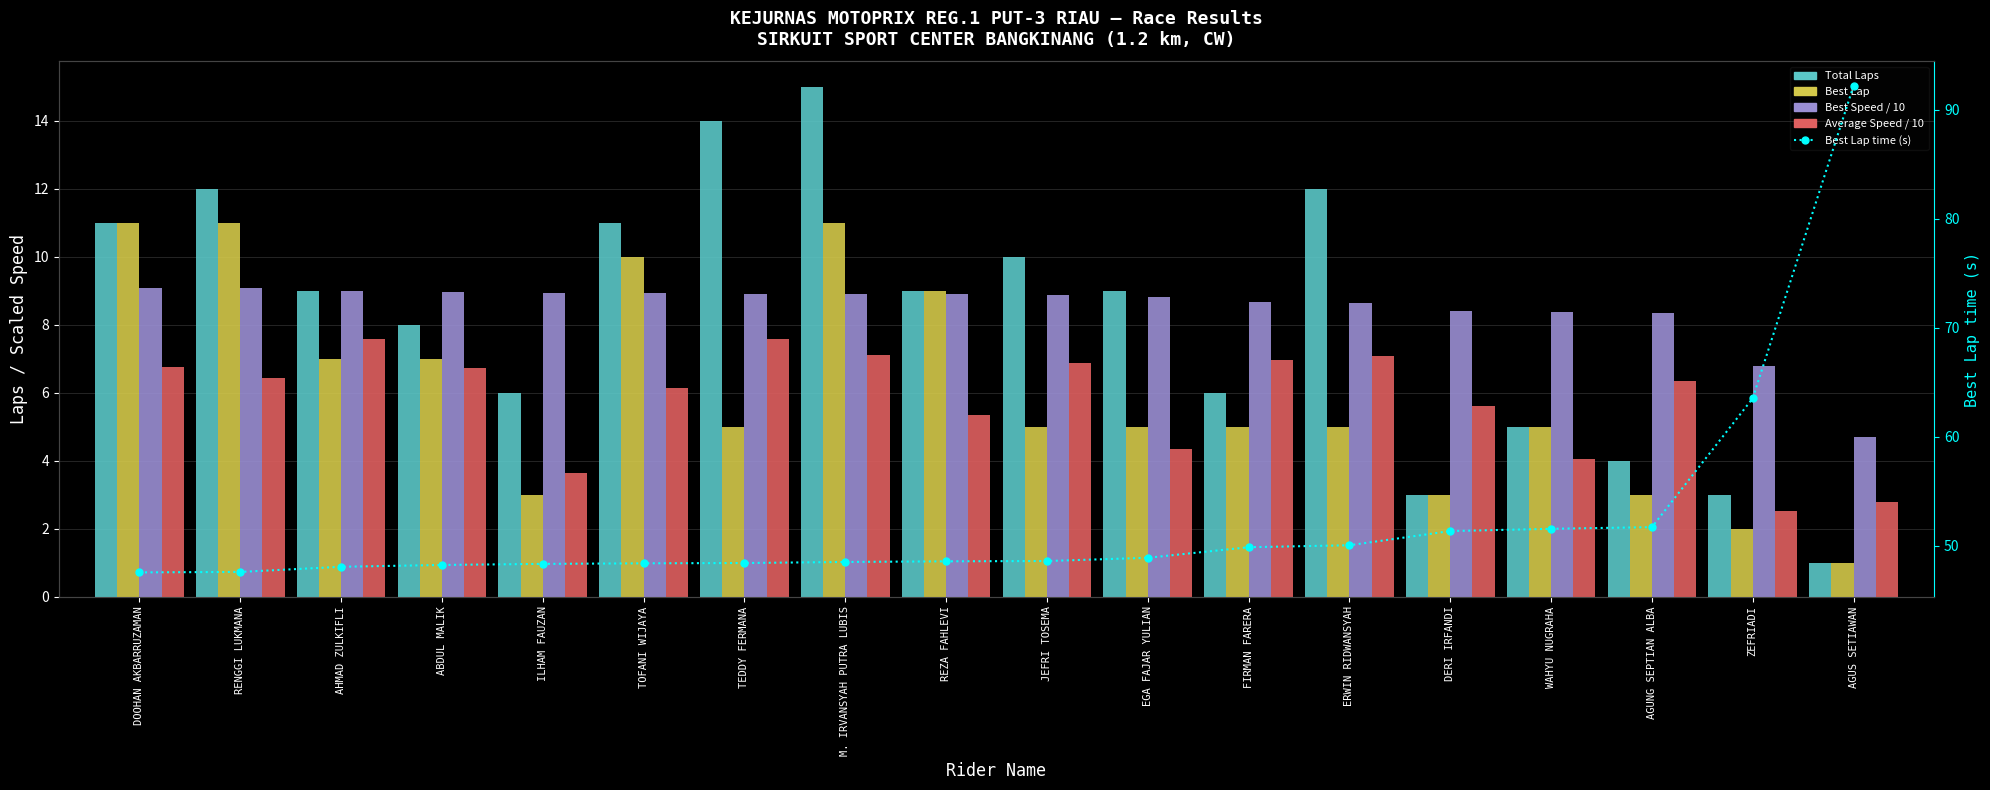

Where does the Best Speed / 10 series first go above 8?

DOOHAN AKBARRUZAMAN